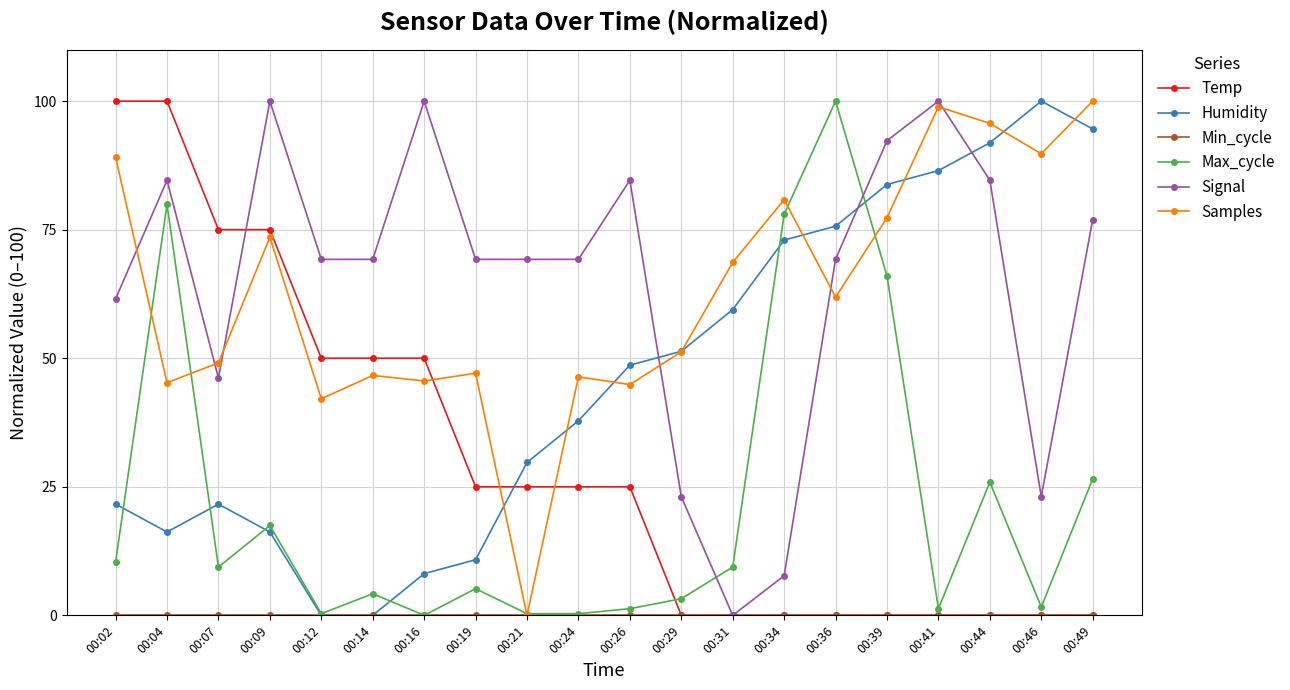

Between which two adjacent categories do Signal and Max_cycle first intersect?

00:29 and 00:31